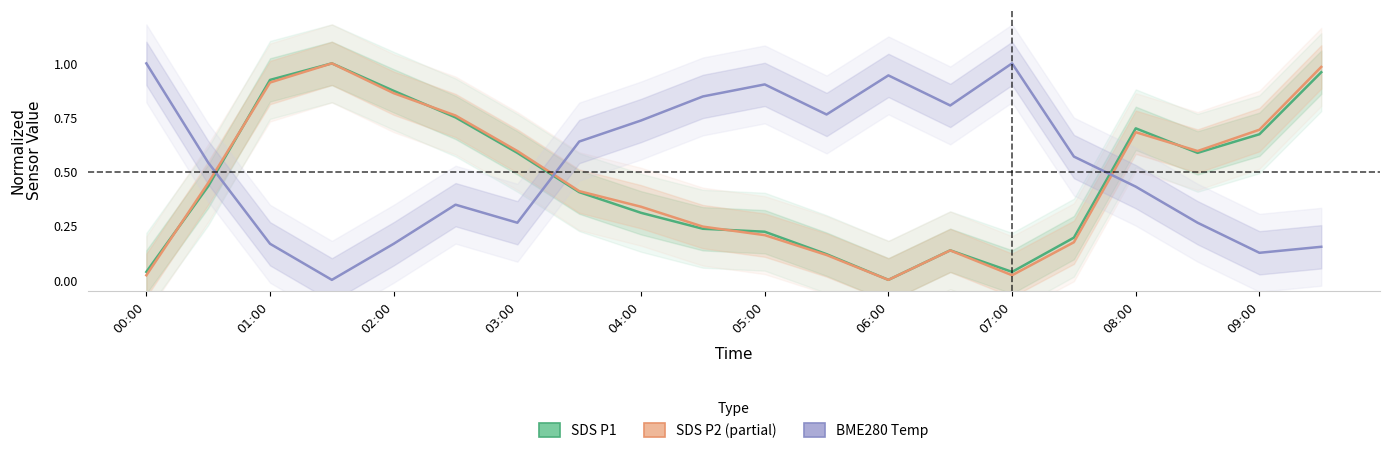

Rank the series by their maximum value, from highest to lowest.

SDS P1 (Estimate), SDS P2 (Partial Estimate), BME280 Temperature (Forecast)